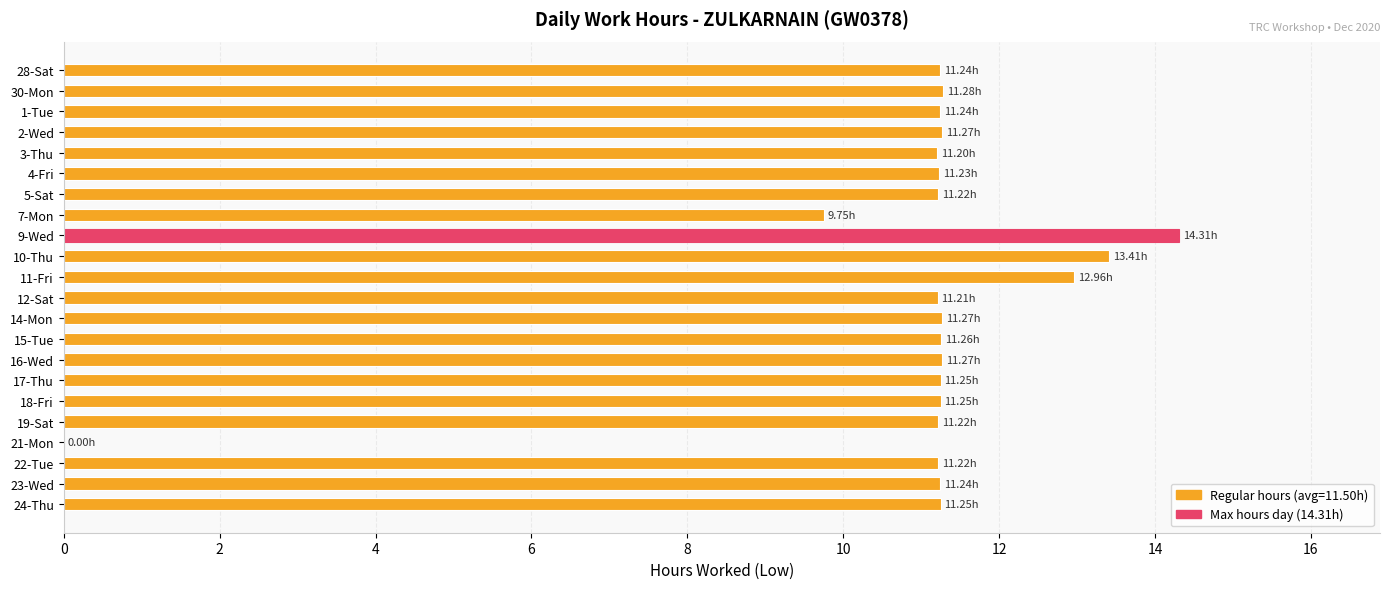

What is the ratio of the value at 18-Fri to the value at 7-Mon?

1.2